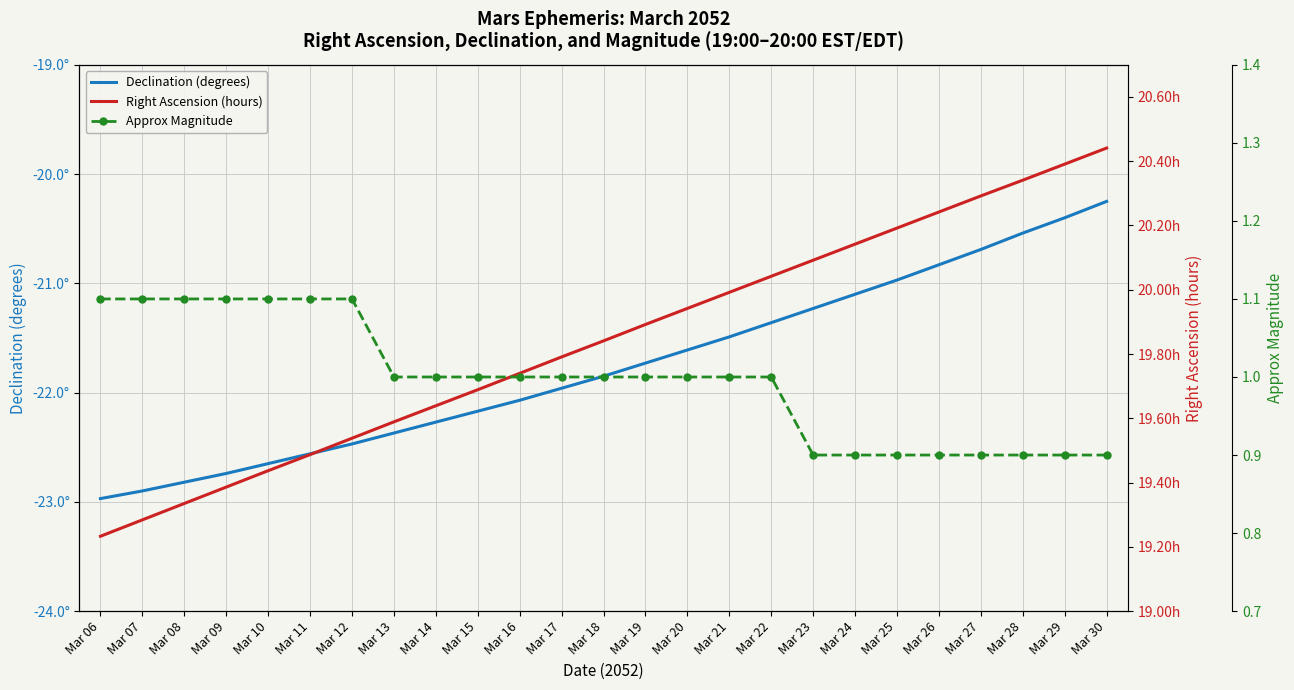

Read the Approx Magnitude value at Mar 29.

0.9